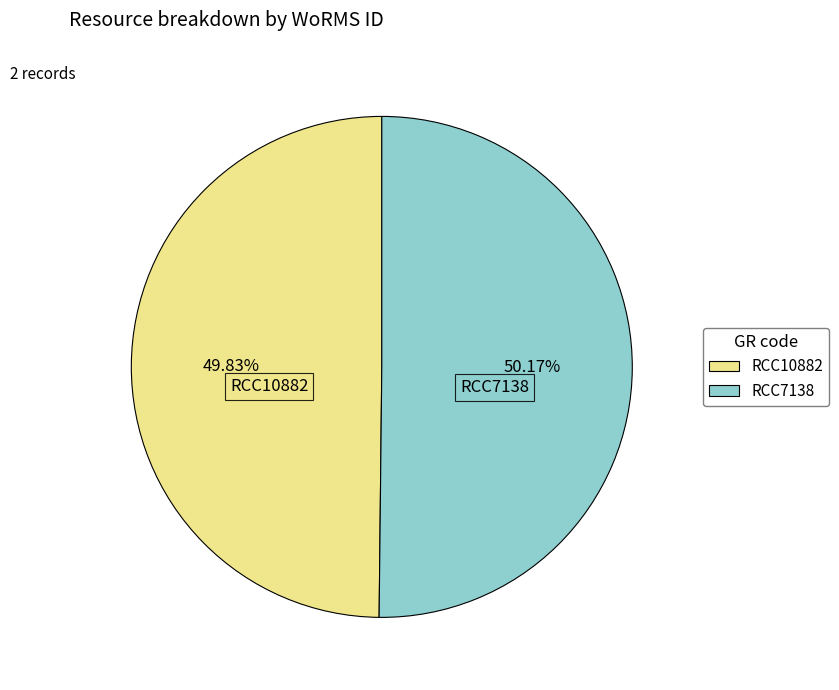

True or false: RCC10882 accounts for 50% of the total.

True